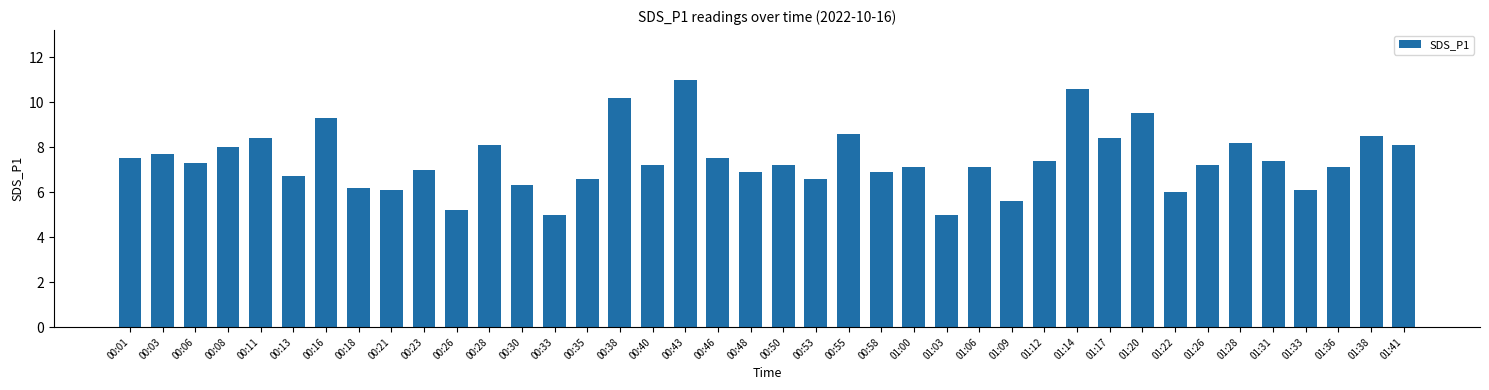

Approximately how many times larger is the value at 00:50 compared to 00:35?

1.1